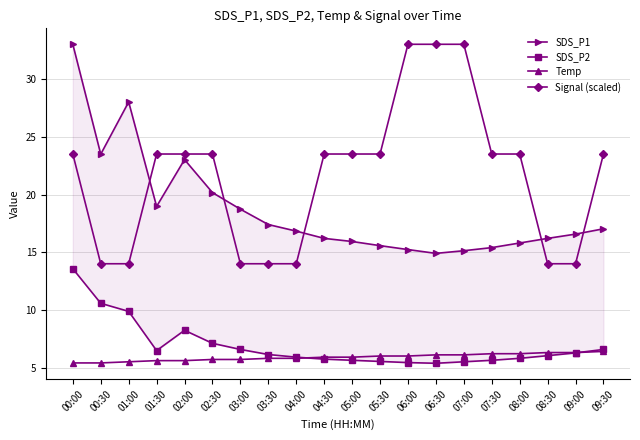

Which series ends up on top after the final intersection of SDS_P2 and Temp?

SDS_P2